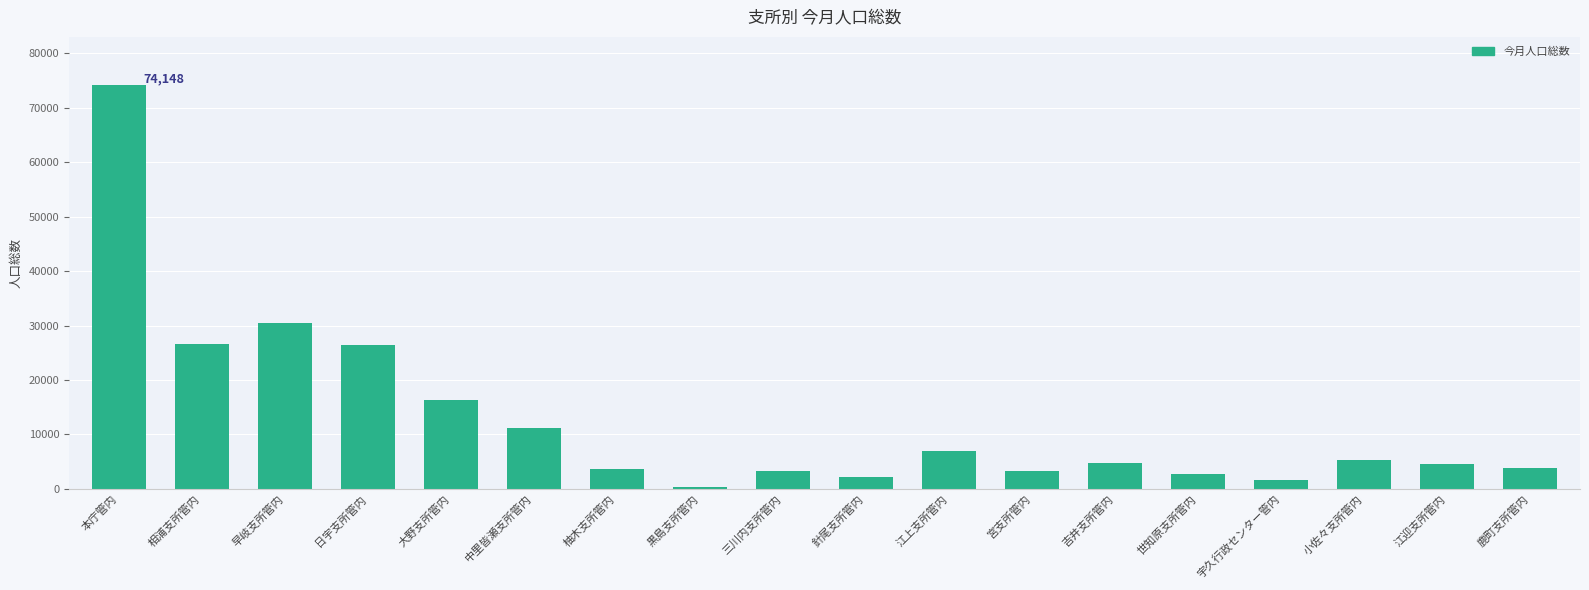

What is the label of the 8th bar from the right?

江上支所管内